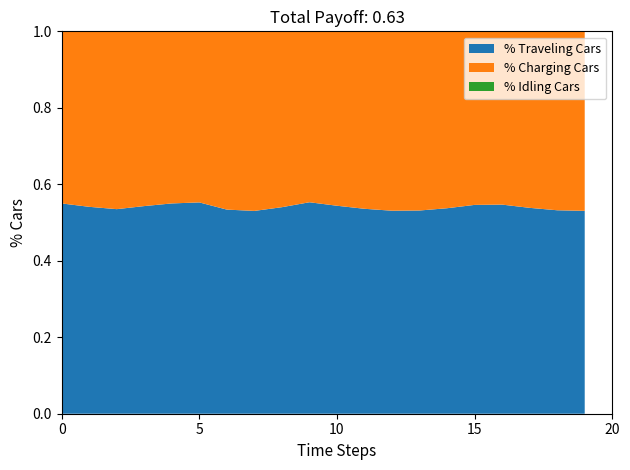

What is the total value across all series at 5?

1.0